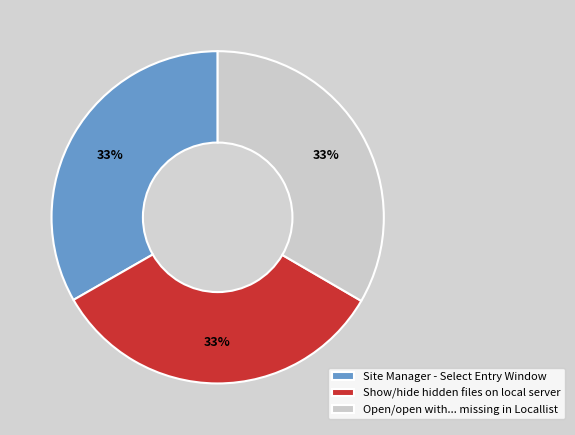

Count the number of slices in the pie.

3